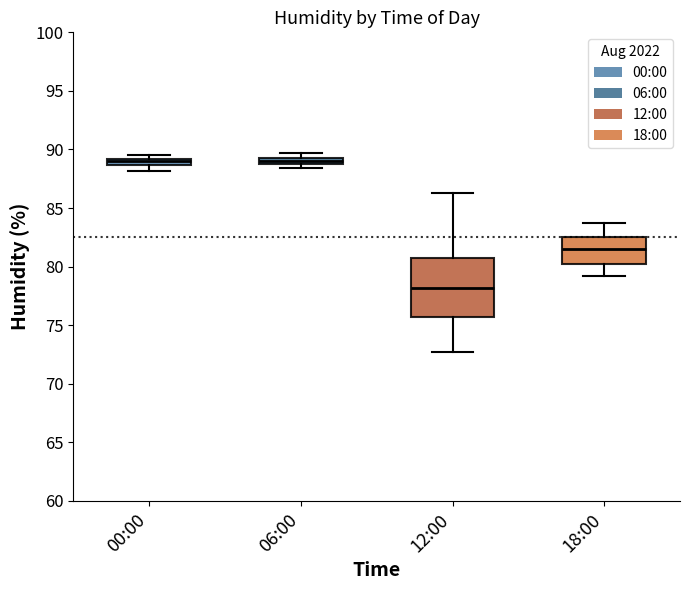

Which box is the tallest, from its lower edge to its upper edge?

12:00